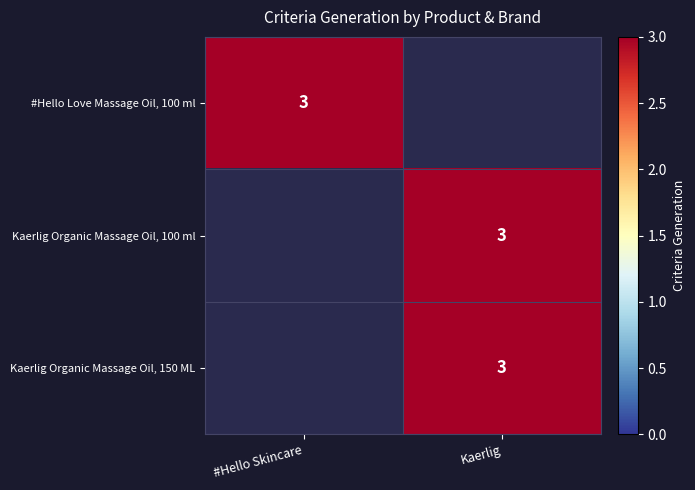

True or false: #Hello Love Massage Oil, 100 ml has a value of 3 at #Hello Skincare.

True